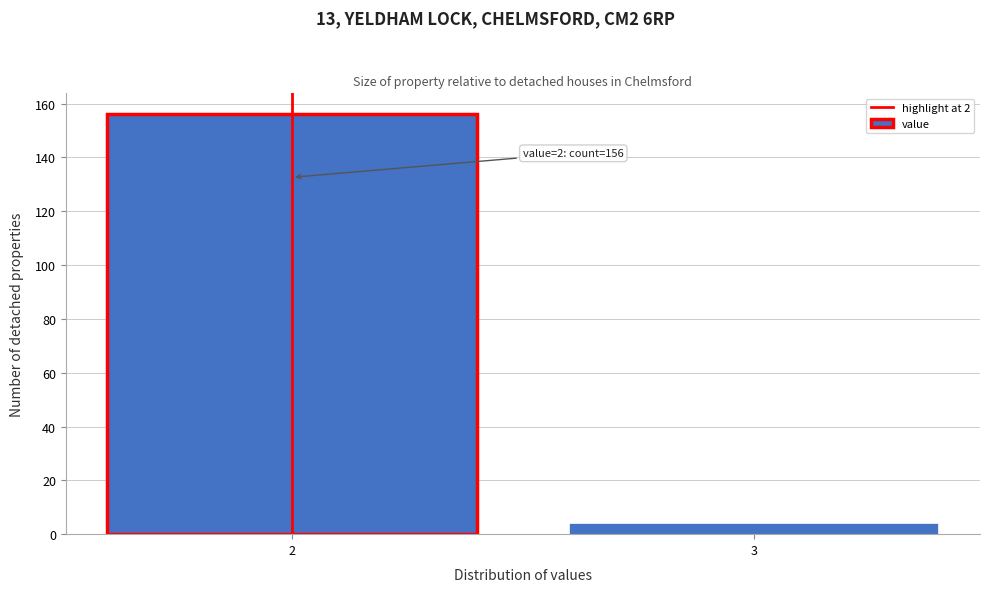

Reading right to left, transcribe all the data shown in this chart.

3=4	2=156